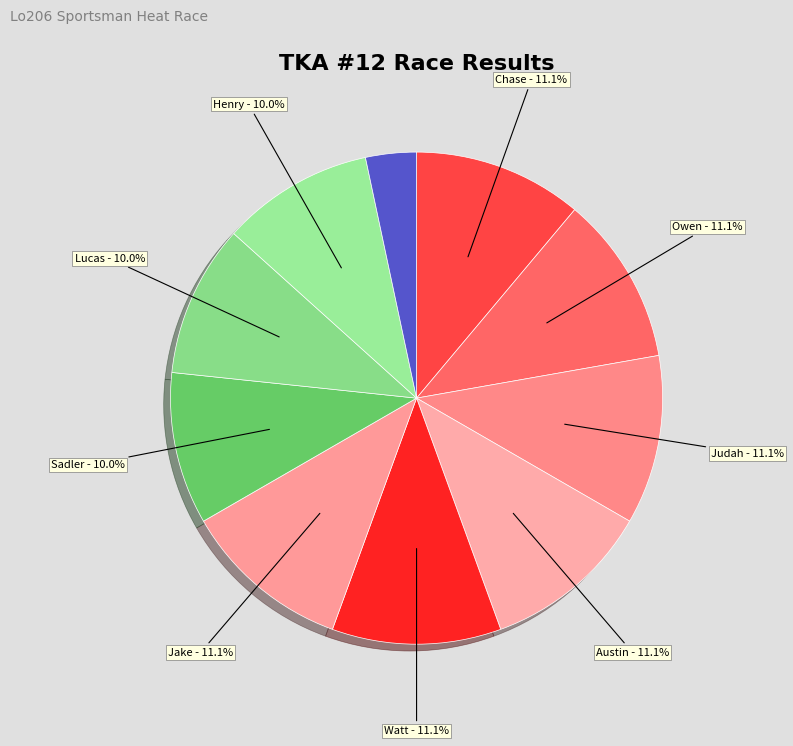

How many slices are in this pie chart?

10